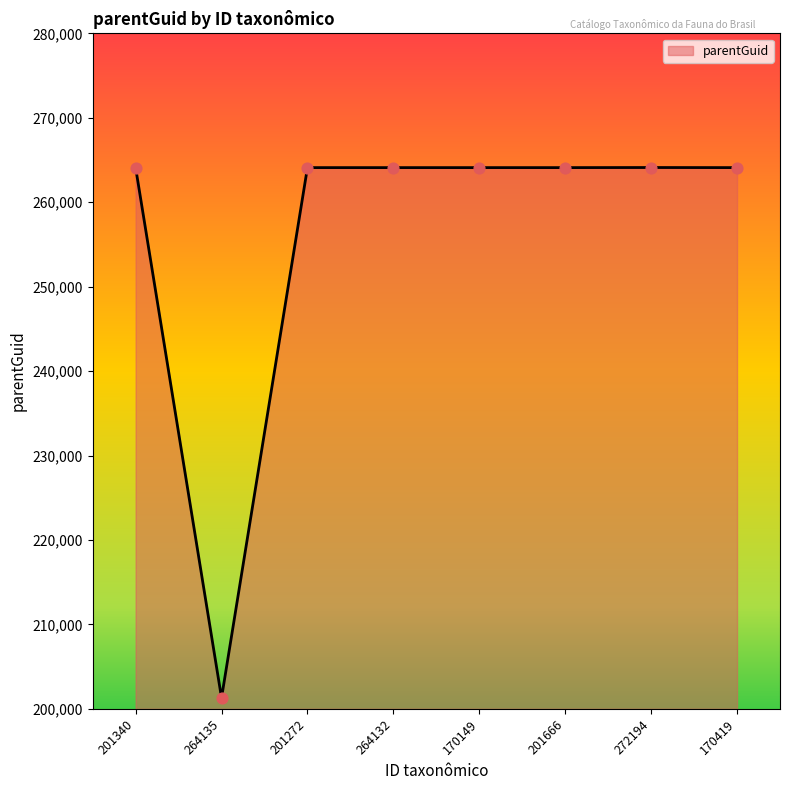

What is the ratio of the value at 170419 to the value at 201666?

1.0